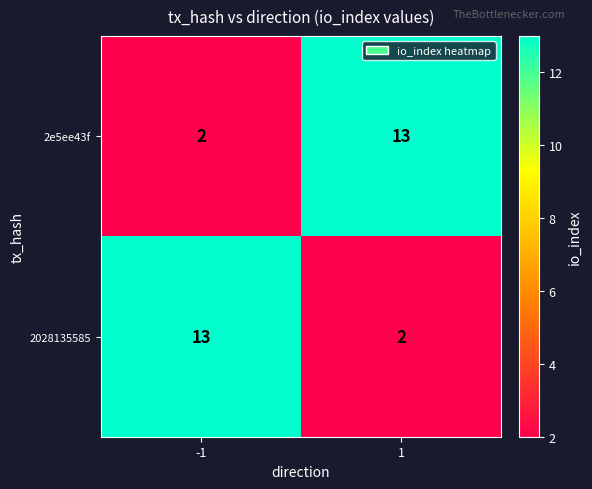

What is the approximate value of 2e5ee43f at 1, to the nearest 5?

15